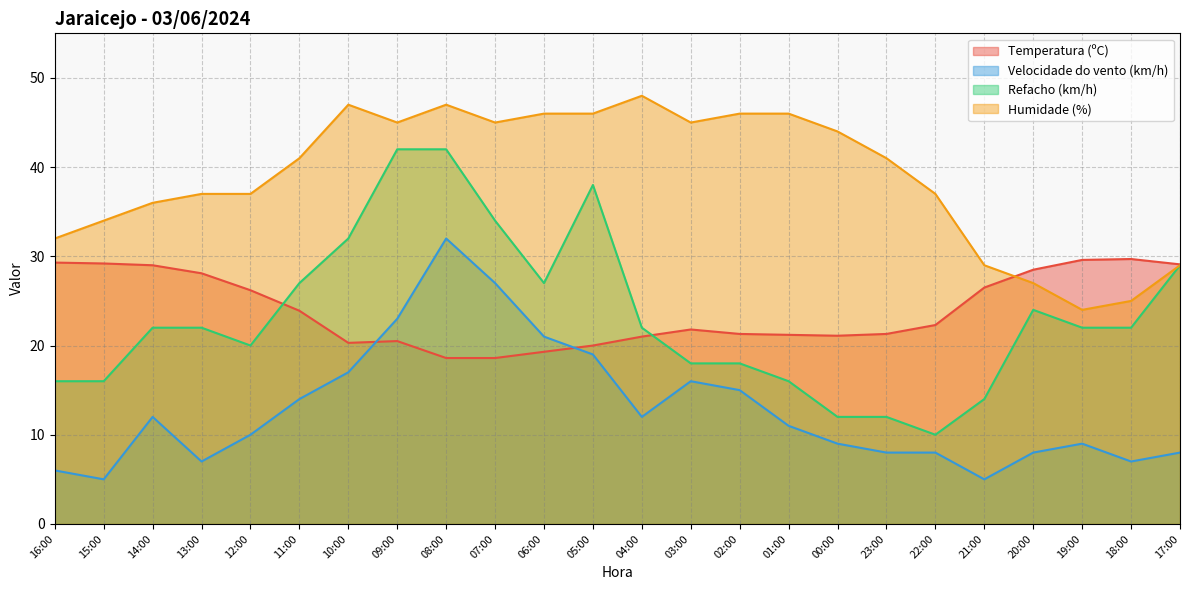

At which category does Humidade (%) reach its first local peak?

10:00